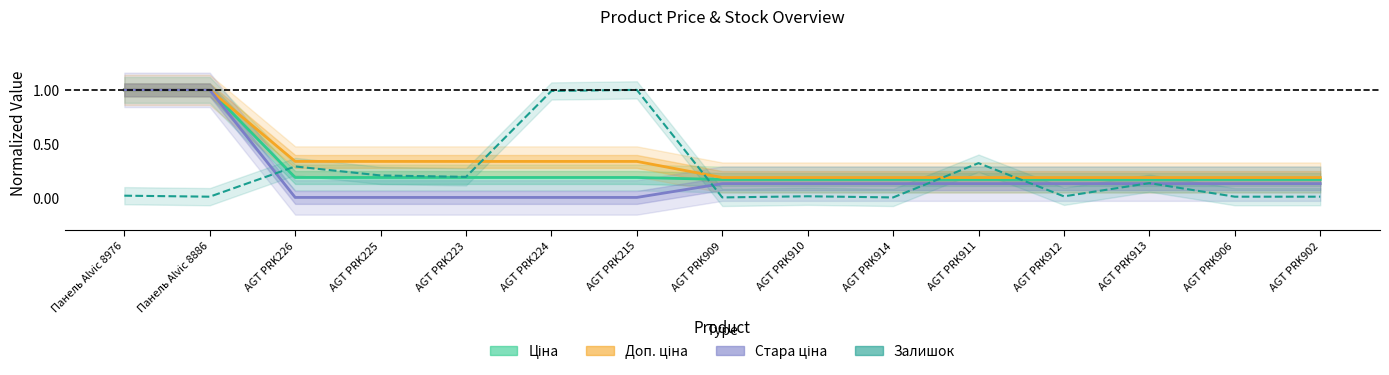

At which category does Залишок reach its first local valley?

Панель Alvic 8886